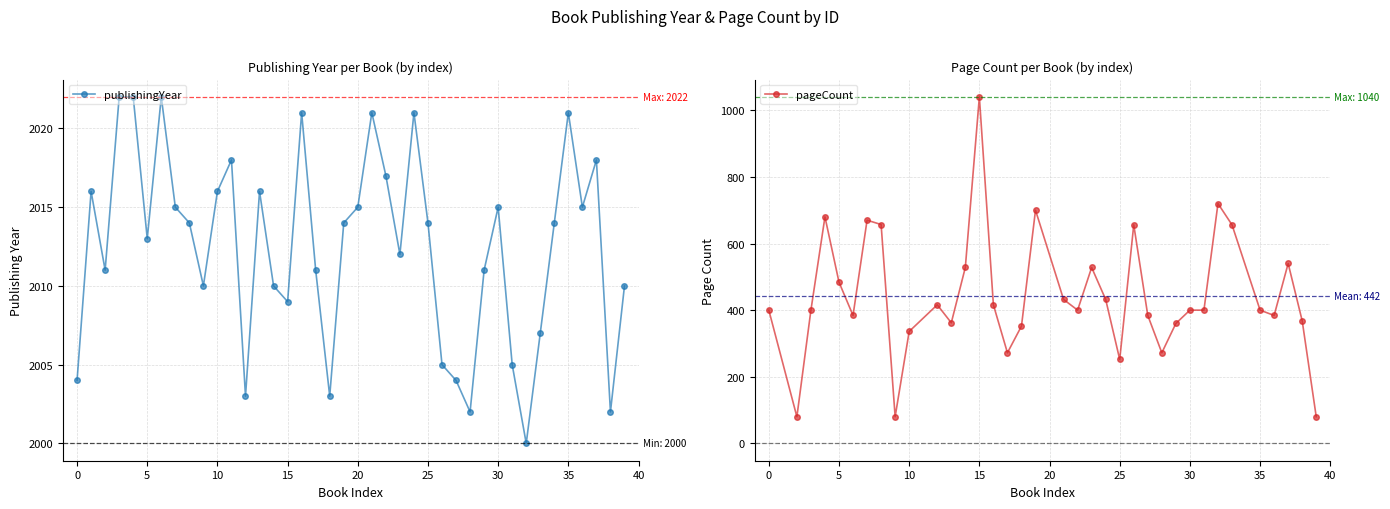

How many interior local valleys does the publishingYear series have?

11